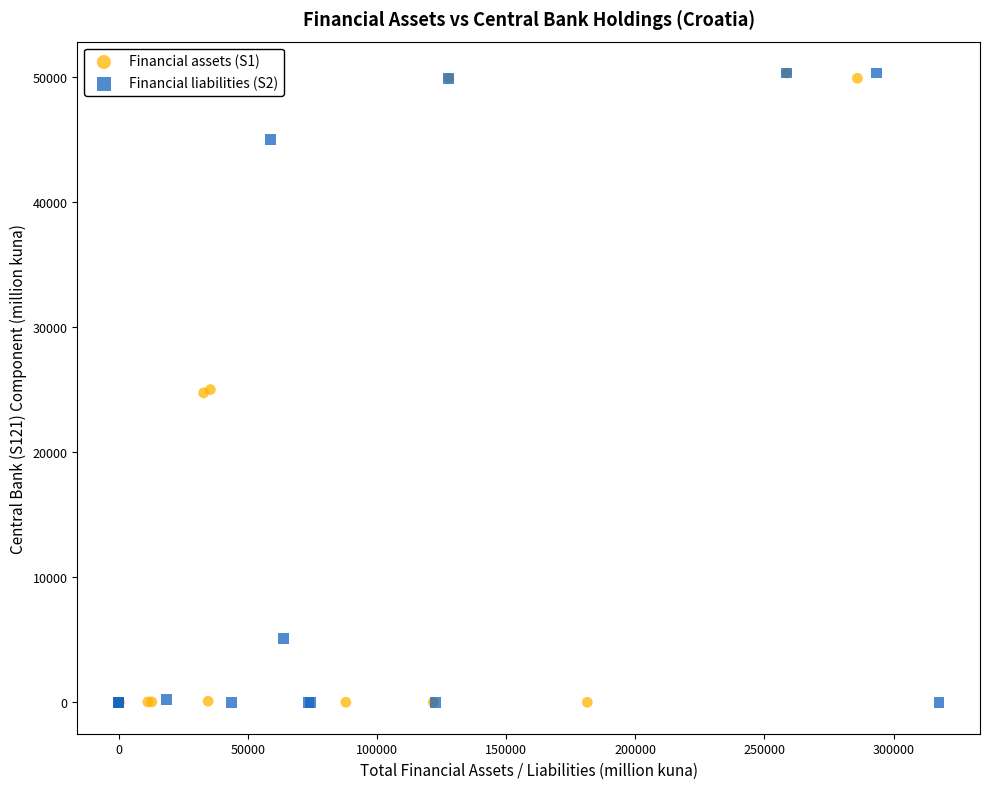

What are all the series names shown in the legend?

Financial assets (S1), Financial liabilities (S2)